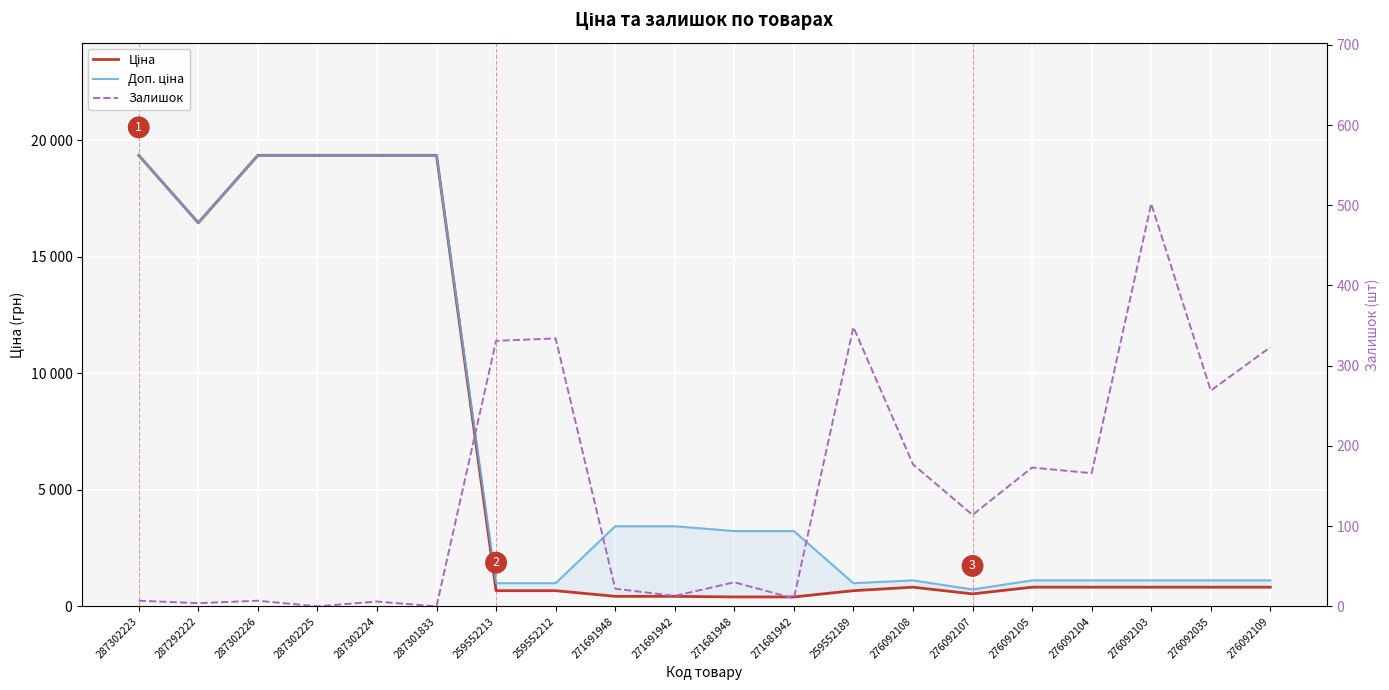

True or false: Доп. ціна and Ціна intersect in this chart.

False